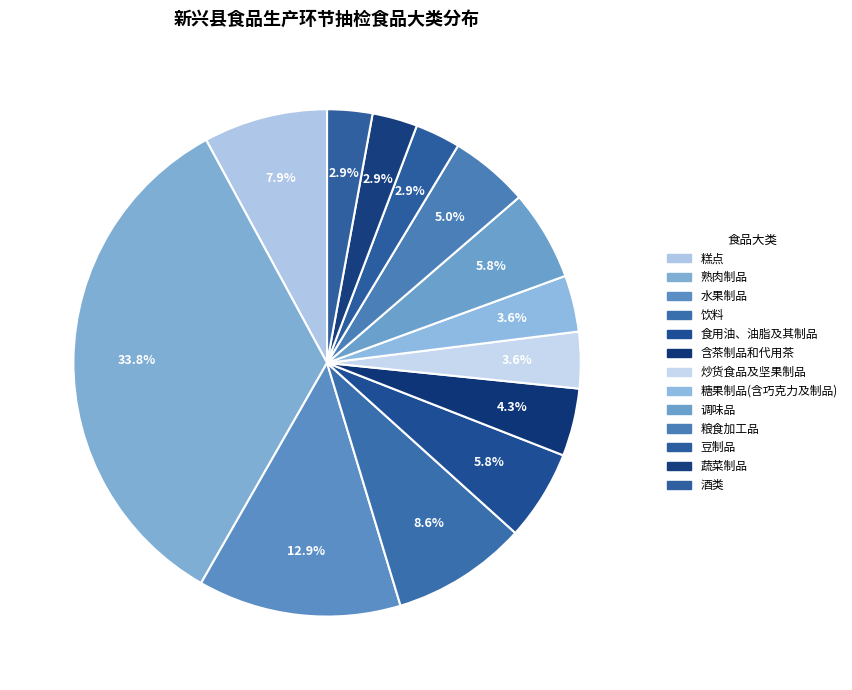

Count the number of slices in the pie.

13